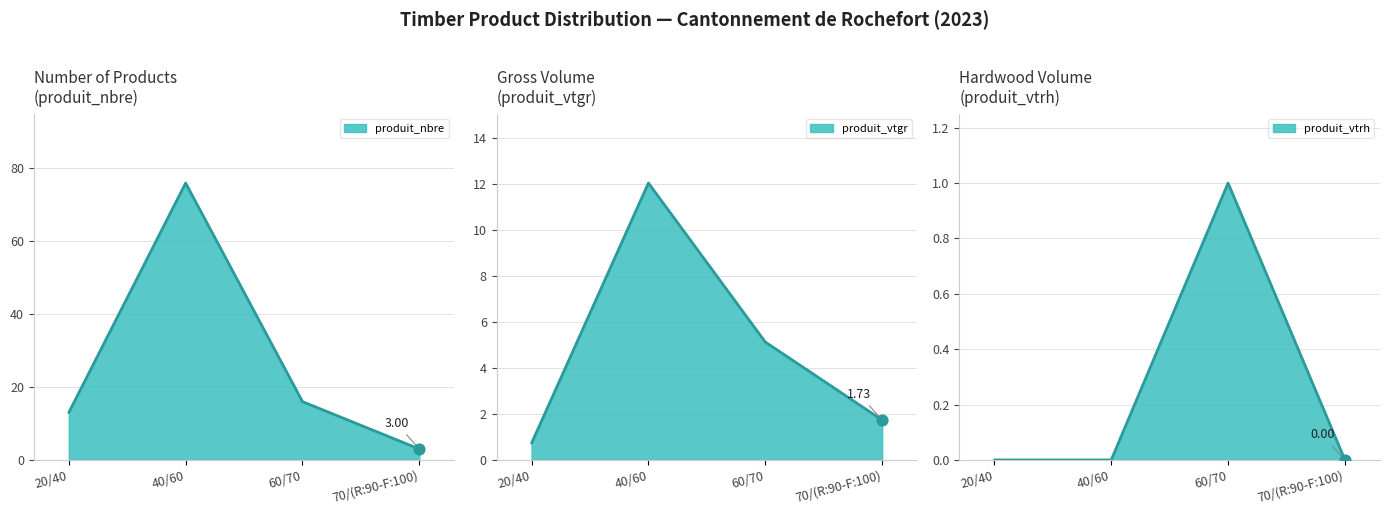

What are all the series names shown in the legend?

produit_nbre, produit_vtgr, produit_vtrh